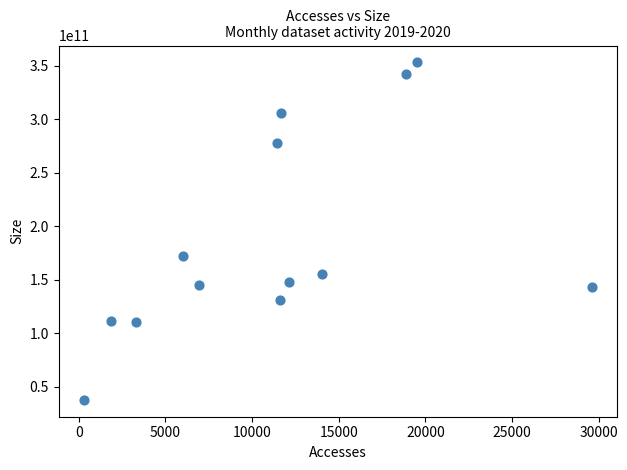

What Y value in the scatter plot is closest to 195417673029?

171983410342